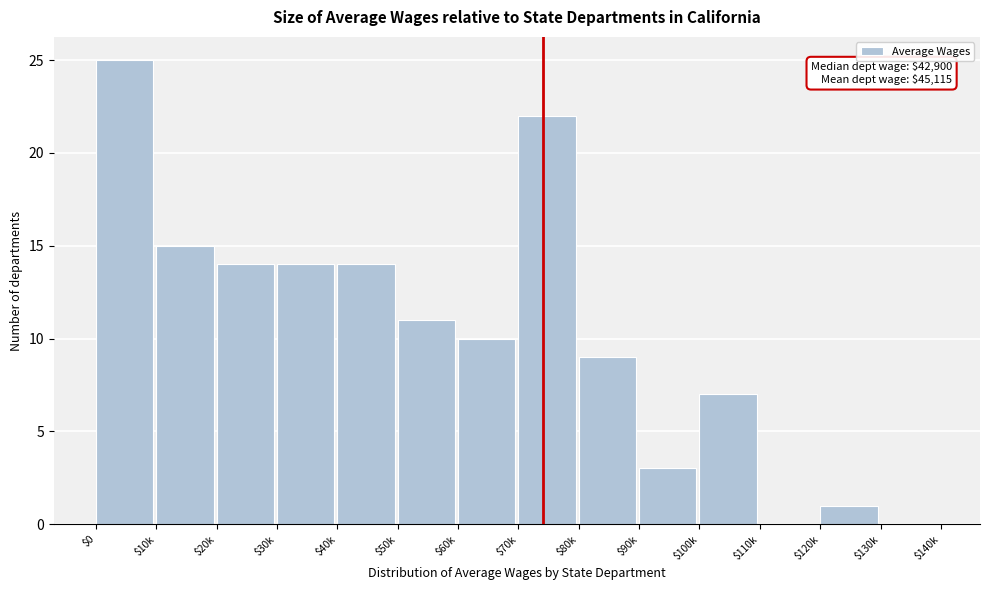

What is the sum of all values?

145